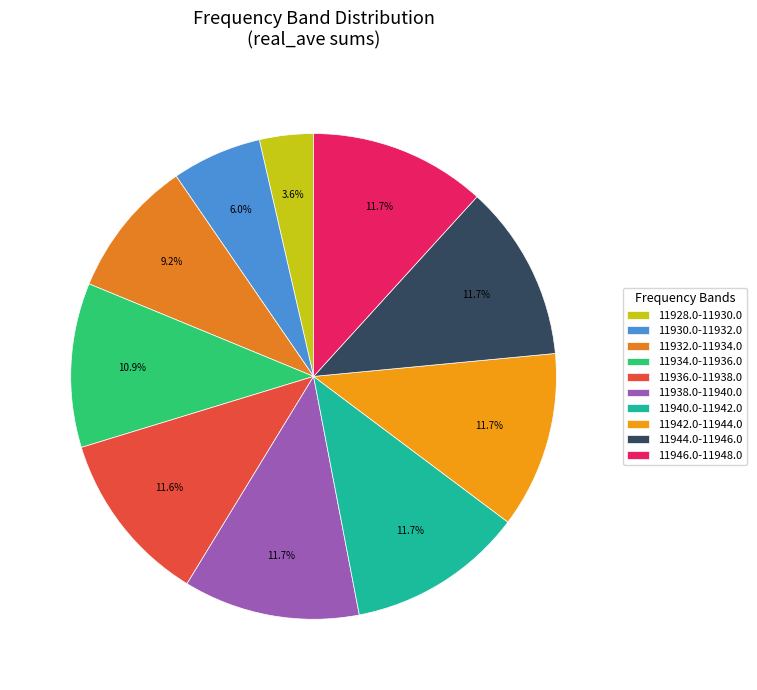

Which has a higher value, 11936.0-11938.0 or 11932.0-11934.0?

11936.0-11938.0